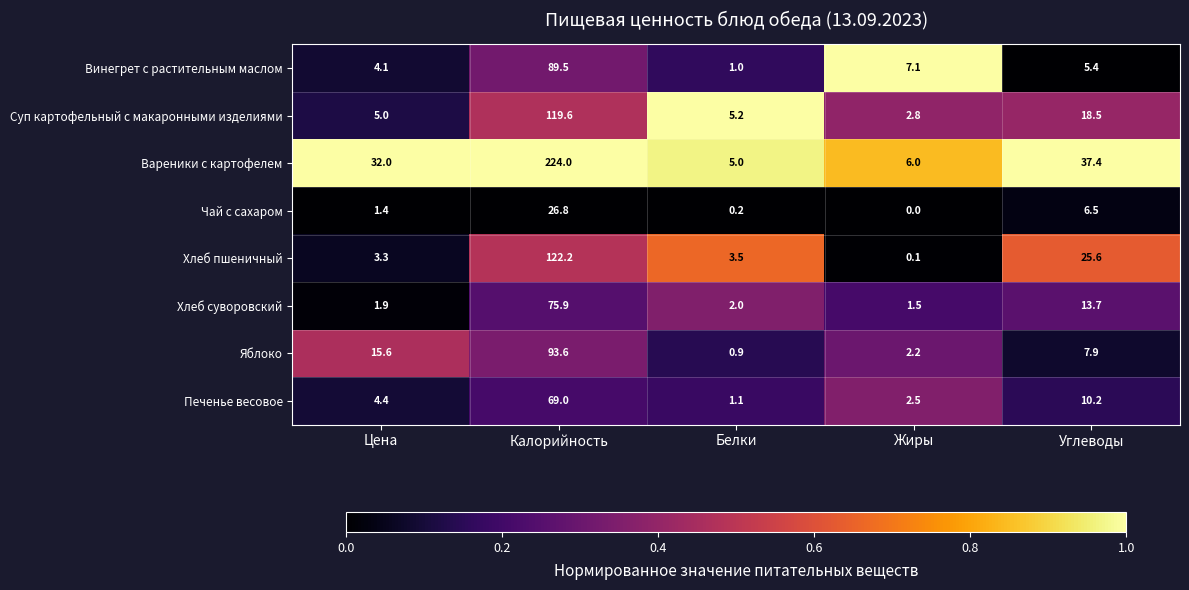

What is the total value across all series at Калорийность?

820.6